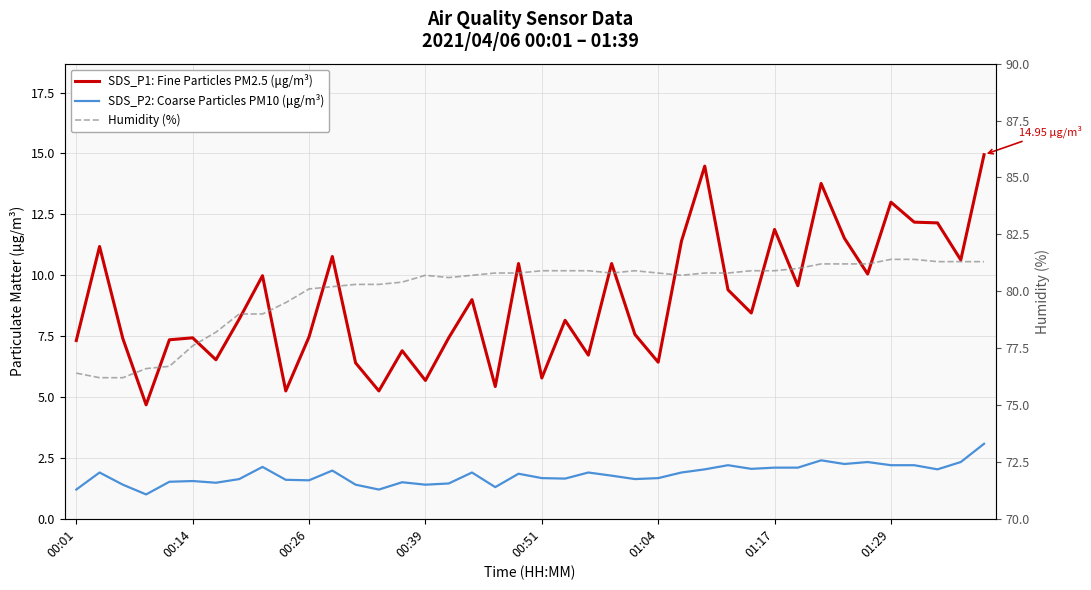

True or false: Humidity (%) has a value of 81.2 at 33.

True